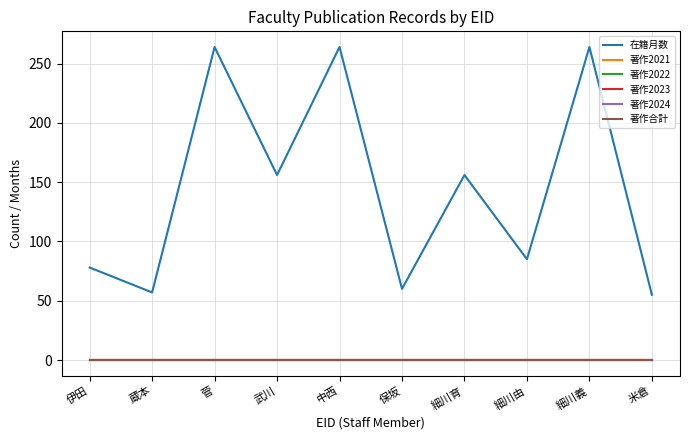

True or false: 著作2023 and 著作2024 intersect in this chart.

False